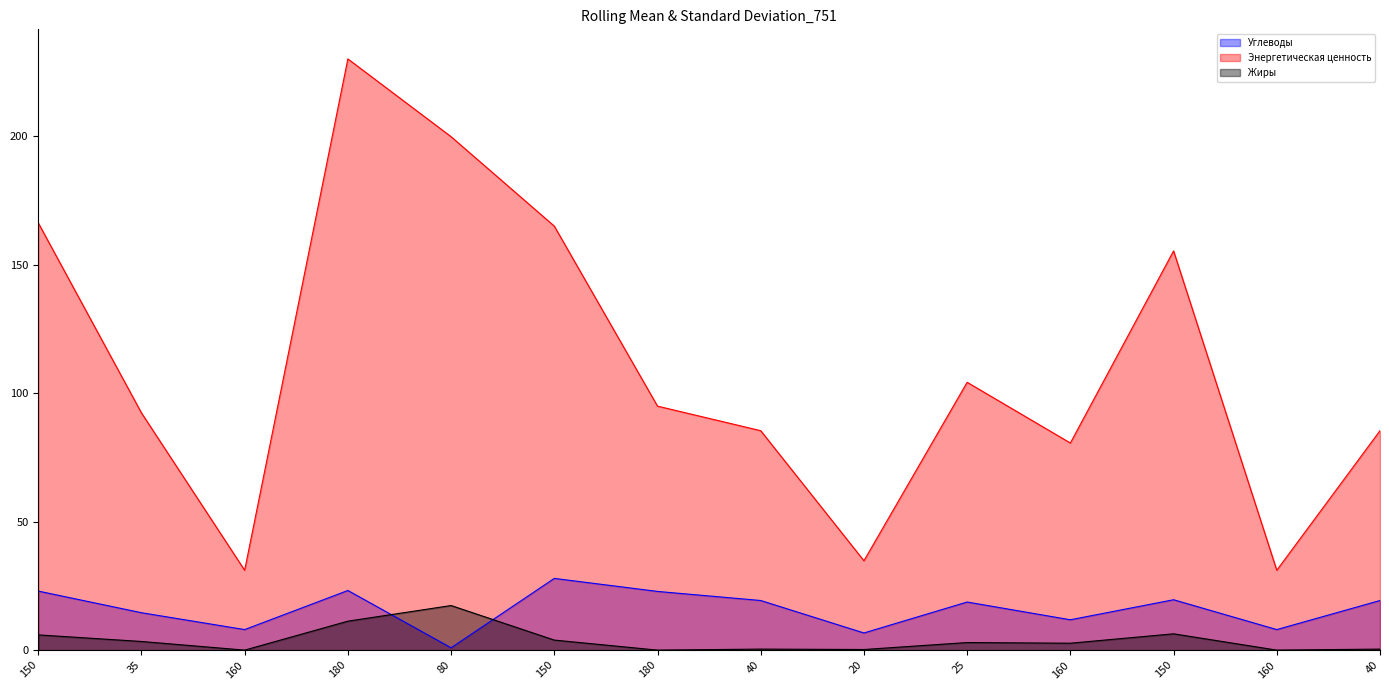

After their last crossing, which series has the higher values: Углеводы or Жиры?

Углеводы